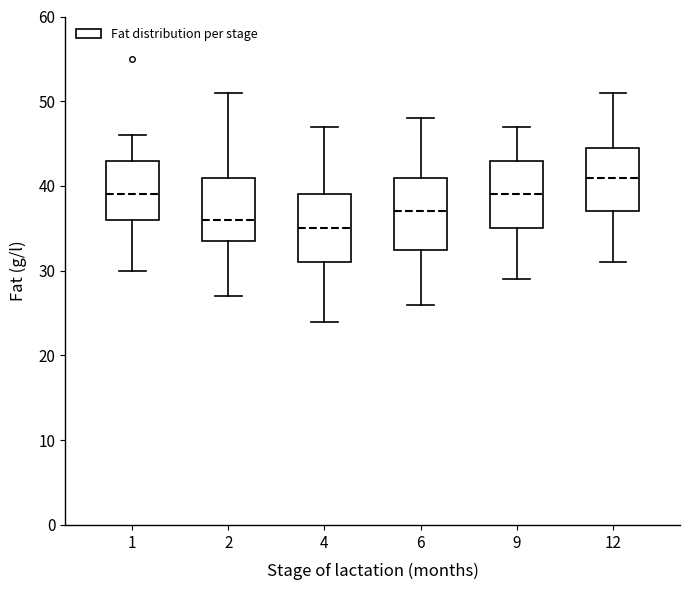

Reading left to right, read every box against the y-axis: the position of its median line, the range the box covers, and the ends of its whiskers. The values are not printed on the chart, so give them approximately, as read against the axis.

1: median 39, box 36 to 43, whiskers 30 to 46
2: median 36, box 34 to 41, whiskers 27 to 51
4: median 35, box 31 to 39, whiskers 24 to 47
6: median 37, box 33 to 41, whiskers 26 to 48
9: median 39, box 35 to 43, whiskers 29 to 47
12: median 41, box 37 to 45, whiskers 31 to 51